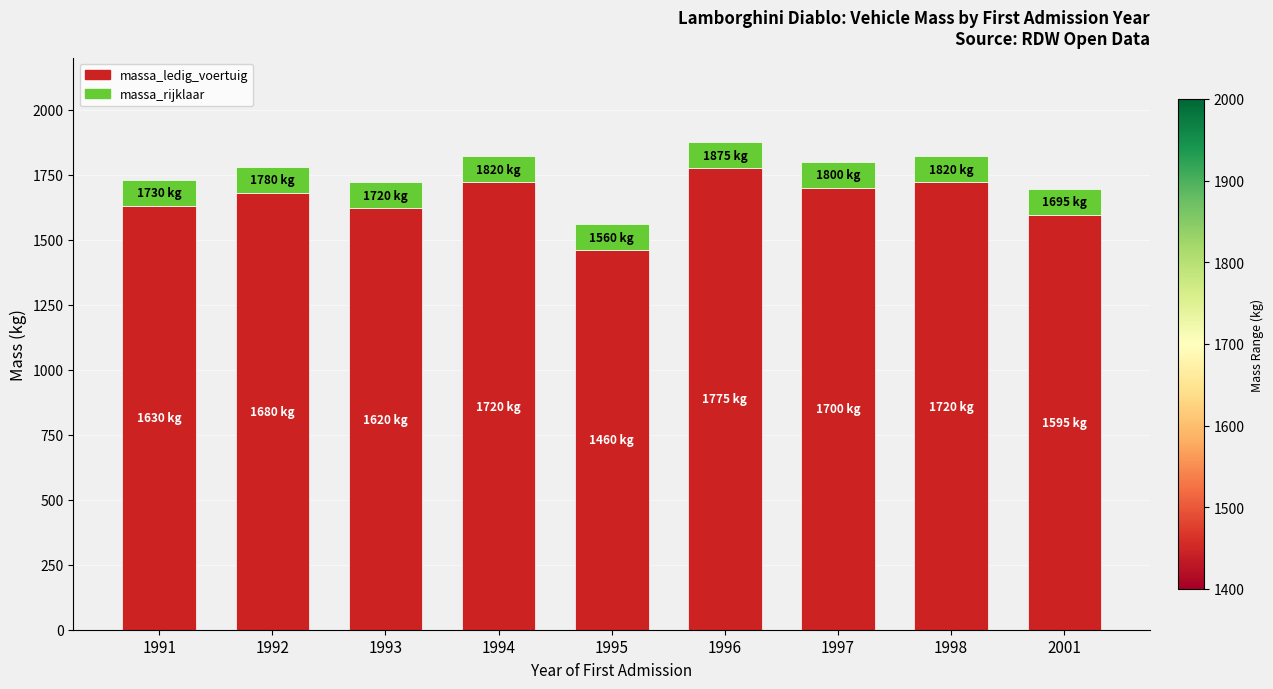

Which category has the highest value in the massa_ledig_voertuig series?

1996